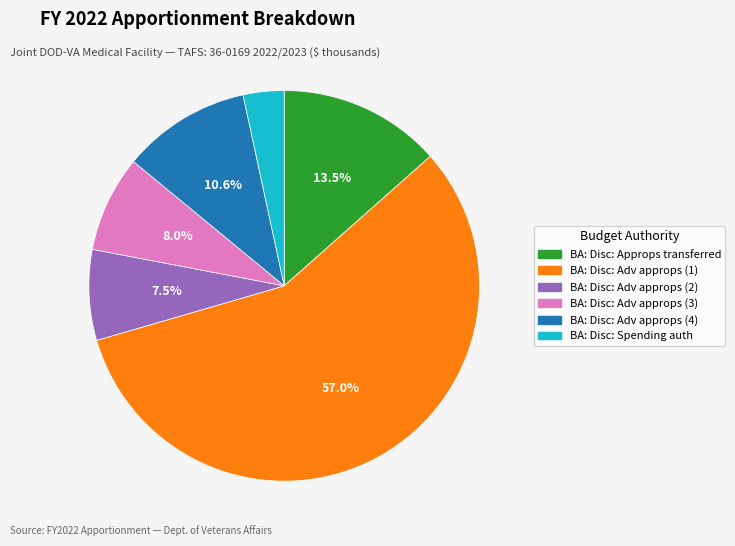

How many segments does this pie chart have?

6